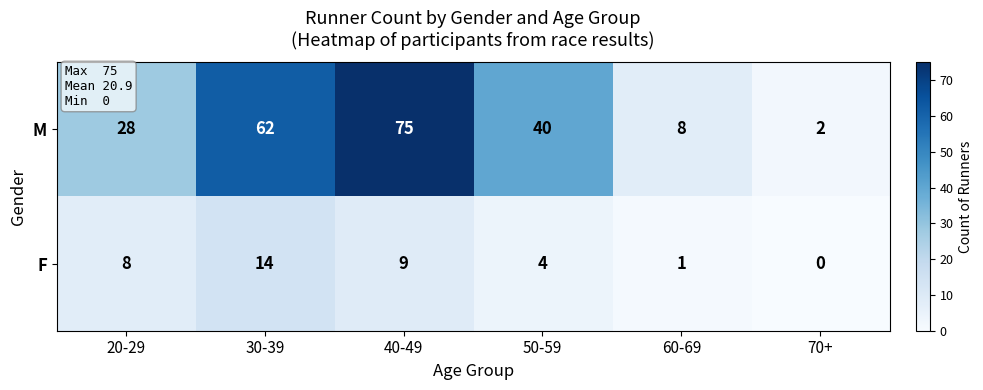

Is it true that F equals 0 at 70+?

True